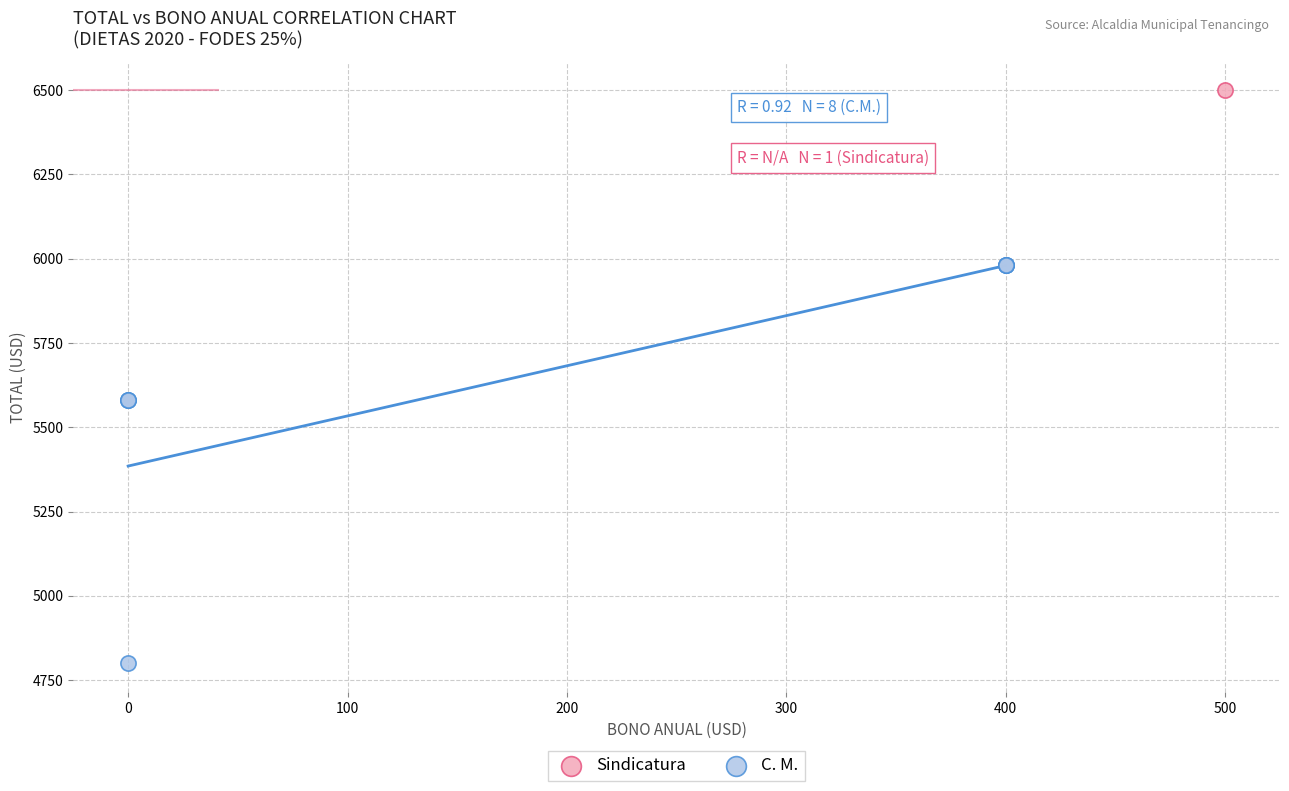

What are all the series names shown in the legend?

Sindicatura, C. M.